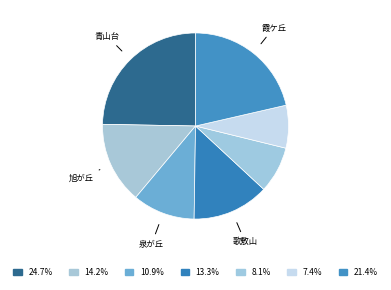

How many segments does this pie chart have?

7